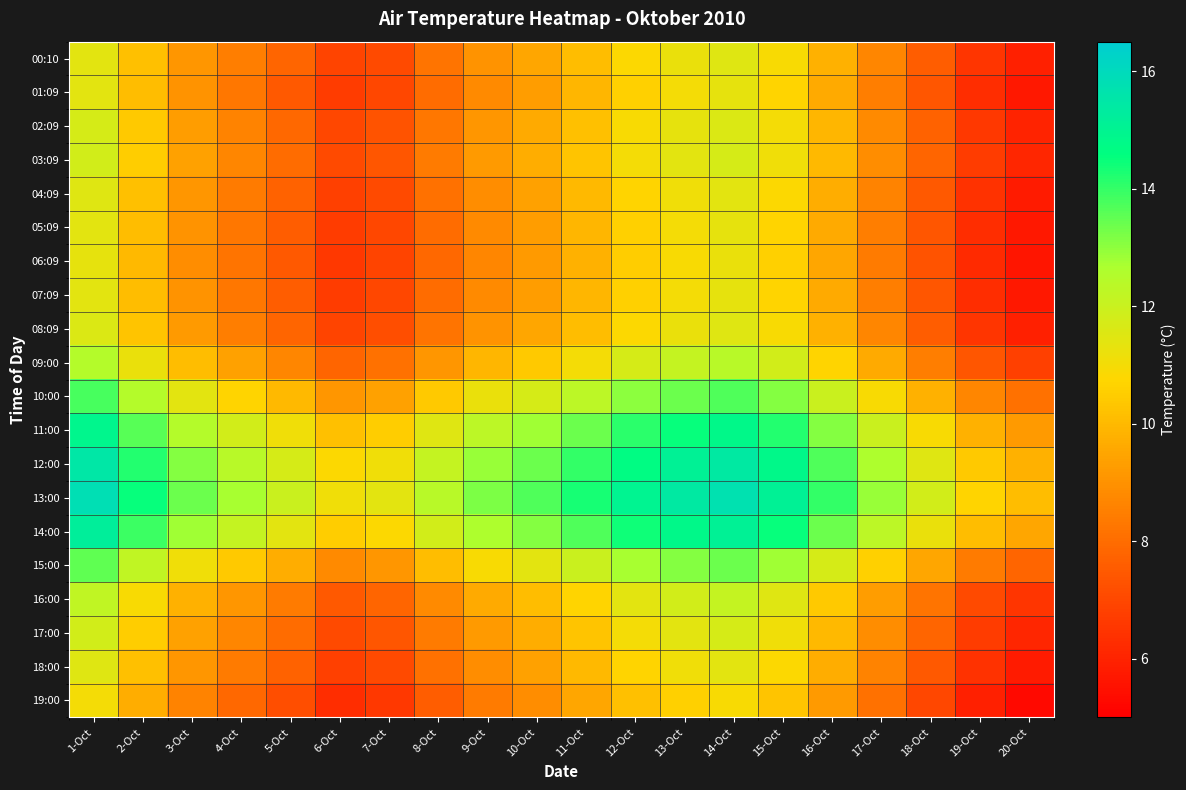

Reading left to right, transcribe all the data shown in this chart.

00:10: 1-Oct=11.4	2-Oct=10.2	3-Oct=9.1	4-Oct=8.5	5-Oct=7.8	6-Oct=6.9	7-Oct=7.1	8-Oct=8.2	9-Oct=9.0	10-Oct=9.5	11-Oct=10.1	12-Oct=10.8	13-Oct=11.2	14-Oct=11.5	15-Oct=10.9	16-Oct=9.8	17-Oct=8.7	18-Oct=7.6	19-Oct=6.5	20-Oct=5.9
01:09: 1-Oct=11.4	2-Oct=10.1	3-Oct=9.0	4-Oct=8.3	5-Oct=7.5	6-Oct=6.7	7-Oct=7.0	8-Oct=8.0	9-Oct=8.8	10-Oct=9.3	11-Oct=9.9	12-Oct=10.6	13-Oct=11.0	14-Oct=11.3	15-Oct=10.7	16-Oct=9.6	17-Oct=8.5	18-Oct=7.4	19-Oct=6.3	20-Oct=5.7
02:09: 1-Oct=11.7	2-Oct=10.4	3-Oct=9.3	4-Oct=8.6	5-Oct=7.9	6-Oct=7.0	7-Oct=7.3	8-Oct=8.3	9-Oct=9.1	10-Oct=9.6	11-Oct=10.2	12-Oct=10.9	13-Oct=11.3	14-Oct=11.6	15-Oct=11.0	16-Oct=9.9	17-Oct=8.8	18-Oct=7.7	19-Oct=6.6	20-Oct=6.0
03:09: 1-Oct=11.8	2-Oct=10.5	3-Oct=9.4	4-Oct=8.7	5-Oct=8.0	6-Oct=7.1	7-Oct=7.4	8-Oct=8.4	9-Oct=9.2	10-Oct=9.7	11-Oct=10.3	12-Oct=11.0	13-Oct=11.4	14-Oct=11.7	15-Oct=11.1	16-Oct=10.0	17-Oct=8.9	18-Oct=7.8	19-Oct=6.7	20-Oct=6.1
04:09: 1-Oct=11.5	2-Oct=10.2	3-Oct=9.1	4-Oct=8.4	5-Oct=7.7	6-Oct=6.8	7-Oct=7.1	8-Oct=8.1	9-Oct=8.9	10-Oct=9.4	11-Oct=10.0	12-Oct=10.7	13-Oct=11.1	14-Oct=11.4	15-Oct=10.8	16-Oct=9.7	17-Oct=8.6	18-Oct=7.5	19-Oct=6.4	20-Oct=5.8
05:09: 1-Oct=11.4	2-Oct=10.1	3-Oct=9.0	4-Oct=8.3	5-Oct=7.6	6-Oct=6.7	7-Oct=7.0	8-Oct=8.0	9-Oct=8.8	10-Oct=9.3	11-Oct=9.9	12-Oct=10.6	13-Oct=11.0	14-Oct=11.3	15-Oct=10.7	16-Oct=9.6	17-Oct=8.5	18-Oct=7.4	19-Oct=6.3	20-Oct=5.7
06:09: 1-Oct=11.3	2-Oct=10.0	3-Oct=8.9	4-Oct=8.2	5-Oct=7.5	6-Oct=6.6	7-Oct=6.9	8-Oct=7.9	9-Oct=8.7	10-Oct=9.2	11-Oct=9.8	12-Oct=10.5	13-Oct=10.9	14-Oct=11.2	15-Oct=10.6	16-Oct=9.5	17-Oct=8.4	18-Oct=7.3	19-Oct=6.2	20-Oct=5.6
07:09: 1-Oct=11.4	2-Oct=10.1	3-Oct=9.0	4-Oct=8.3	5-Oct=7.6	6-Oct=6.7	7-Oct=7.0	8-Oct=8.0	9-Oct=8.8	10-Oct=9.3	11-Oct=9.9	12-Oct=10.6	13-Oct=11.0	14-Oct=11.3	15-Oct=10.7	16-Oct=9.6	17-Oct=8.5	18-Oct=7.4	19-Oct=6.3	20-Oct=5.7
08:09: 1-Oct=11.6	2-Oct=10.3	3-Oct=9.2	4-Oct=8.5	5-Oct=7.8	6-Oct=6.9	7-Oct=7.2	8-Oct=8.2	9-Oct=9.0	10-Oct=9.5	11-Oct=10.1	12-Oct=10.8	13-Oct=11.2	14-Oct=11.5	15-Oct=10.9	16-Oct=9.8	17-Oct=8.7	18-Oct=7.6	19-Oct=6.5	20-Oct=5.9
09:00: 1-Oct=12.5	2-Oct=11.2	3-Oct=10.1	4-Oct=9.4	5-Oct=8.7	6-Oct=7.8	7-Oct=8.1	8-Oct=9.1	9-Oct=9.9	10-Oct=10.4	11-Oct=11.0	12-Oct=11.7	13-Oct=12.1	14-Oct=12.4	15-Oct=11.8	16-Oct=10.7	17-Oct=9.6	18-Oct=8.5	19-Oct=7.4	20-Oct=6.8
10:00: 1-Oct=13.8	2-Oct=12.5	3-Oct=11.4	4-Oct=10.7	5-Oct=10.0	6-Oct=9.1	7-Oct=9.4	8-Oct=10.4	9-Oct=11.2	10-Oct=11.7	11-Oct=12.3	12-Oct=13.0	13-Oct=13.4	14-Oct=13.7	15-Oct=13.1	16-Oct=12.0	17-Oct=10.9	18-Oct=9.8	19-Oct=8.7	20-Oct=8.1
11:00: 1-Oct=14.9	2-Oct=13.6	3-Oct=12.5	4-Oct=11.8	5-Oct=11.1	6-Oct=10.2	7-Oct=10.5	8-Oct=11.5	9-Oct=12.3	10-Oct=12.8	11-Oct=13.4	12-Oct=14.1	13-Oct=14.5	14-Oct=14.8	15-Oct=14.2	16-Oct=13.1	17-Oct=12.0	18-Oct=10.9	19-Oct=9.8	20-Oct=9.2
12:00: 1-Oct=15.5	2-Oct=14.2	3-Oct=13.1	4-Oct=12.4	5-Oct=11.7	6-Oct=10.8	7-Oct=11.1	8-Oct=12.1	9-Oct=12.9	10-Oct=13.4	11-Oct=14.0	12-Oct=14.7	13-Oct=15.1	14-Oct=15.4	15-Oct=14.8	16-Oct=13.7	17-Oct=12.6	18-Oct=11.5	19-Oct=10.4	20-Oct=9.8
13:00: 1-Oct=15.8	2-Oct=14.5	3-Oct=13.4	4-Oct=12.7	5-Oct=12.0	6-Oct=11.1	7-Oct=11.4	8-Oct=12.4	9-Oct=13.2	10-Oct=13.7	11-Oct=14.3	12-Oct=15.0	13-Oct=15.4	14-Oct=15.7	15-Oct=15.1	16-Oct=14.0	17-Oct=12.9	18-Oct=11.8	19-Oct=10.7	20-Oct=10.1
14:00: 1-Oct=15.2	2-Oct=13.9	3-Oct=12.8	4-Oct=12.1	5-Oct=11.4	6-Oct=10.5	7-Oct=10.8	8-Oct=11.8	9-Oct=12.6	10-Oct=13.1	11-Oct=13.7	12-Oct=14.4	13-Oct=14.8	14-Oct=15.1	15-Oct=14.5	16-Oct=13.4	17-Oct=12.3	18-Oct=11.2	19-Oct=10.1	20-Oct=9.5
15:00: 1-Oct=13.5	2-Oct=12.2	3-Oct=11.1	4-Oct=10.4	5-Oct=9.7	6-Oct=8.8	7-Oct=9.1	8-Oct=10.1	9-Oct=10.9	10-Oct=11.4	11-Oct=12.0	12-Oct=12.7	13-Oct=13.1	14-Oct=13.4	15-Oct=12.8	16-Oct=11.7	17-Oct=10.6	18-Oct=9.5	19-Oct=8.4	20-Oct=7.8
16:00: 1-Oct=12.2	2-Oct=10.9	3-Oct=9.8	4-Oct=9.1	5-Oct=8.4	6-Oct=7.5	7-Oct=7.8	8-Oct=8.8	9-Oct=9.6	10-Oct=10.1	11-Oct=10.7	12-Oct=11.4	13-Oct=11.8	14-Oct=12.1	15-Oct=11.5	16-Oct=10.4	17-Oct=9.3	18-Oct=8.2	19-Oct=7.1	20-Oct=6.5
17:00: 1-Oct=11.8	2-Oct=10.5	3-Oct=9.4	4-Oct=8.7	5-Oct=8.0	6-Oct=7.1	7-Oct=7.4	8-Oct=8.4	9-Oct=9.2	10-Oct=9.7	11-Oct=10.3	12-Oct=11.0	13-Oct=11.4	14-Oct=11.7	15-Oct=11.1	16-Oct=10.0	17-Oct=8.9	18-Oct=7.8	19-Oct=6.7	20-Oct=6.1
18:00: 1-Oct=11.5	2-Oct=10.2	3-Oct=9.1	4-Oct=8.4	5-Oct=7.7	6-Oct=6.8	7-Oct=7.1	8-Oct=8.1	9-Oct=8.9	10-Oct=9.4	11-Oct=10.0	12-Oct=10.7	13-Oct=11.1	14-Oct=11.4	15-Oct=10.8	16-Oct=9.7	17-Oct=8.6	18-Oct=7.5	19-Oct=6.4	20-Oct=5.8
19:00: 1-Oct=11.0	2-Oct=9.7	3-Oct=8.6	4-Oct=7.9	5-Oct=7.2	6-Oct=6.3	7-Oct=6.6	8-Oct=7.6	9-Oct=8.4	10-Oct=8.9	11-Oct=9.5	12-Oct=10.2	13-Oct=10.6	14-Oct=10.9	15-Oct=10.3	16-Oct=9.2	17-Oct=8.1	18-Oct=7.0	19-Oct=5.9	20-Oct=5.3